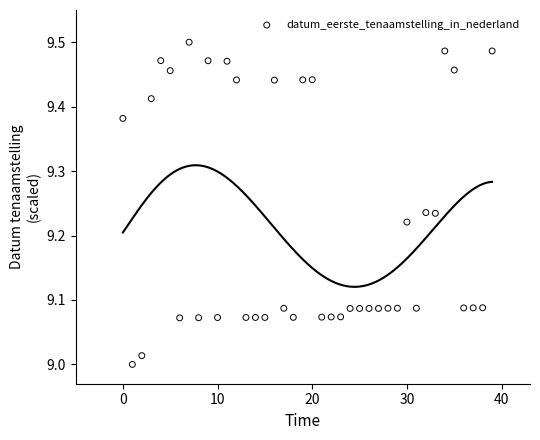

What is the range of Y values (max minus min)?

0.5